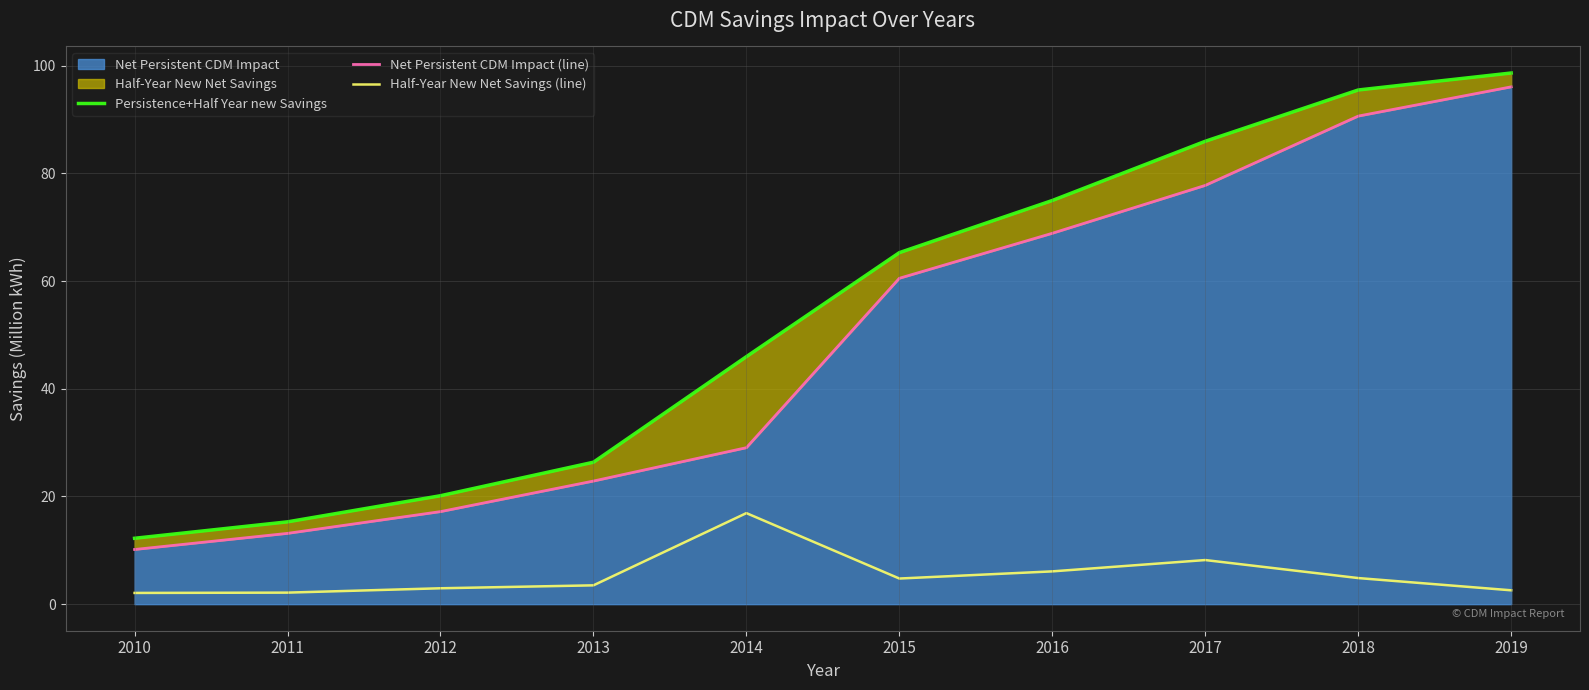

What is the sum of all Half-Year New Net Savings (line) values?

54.1